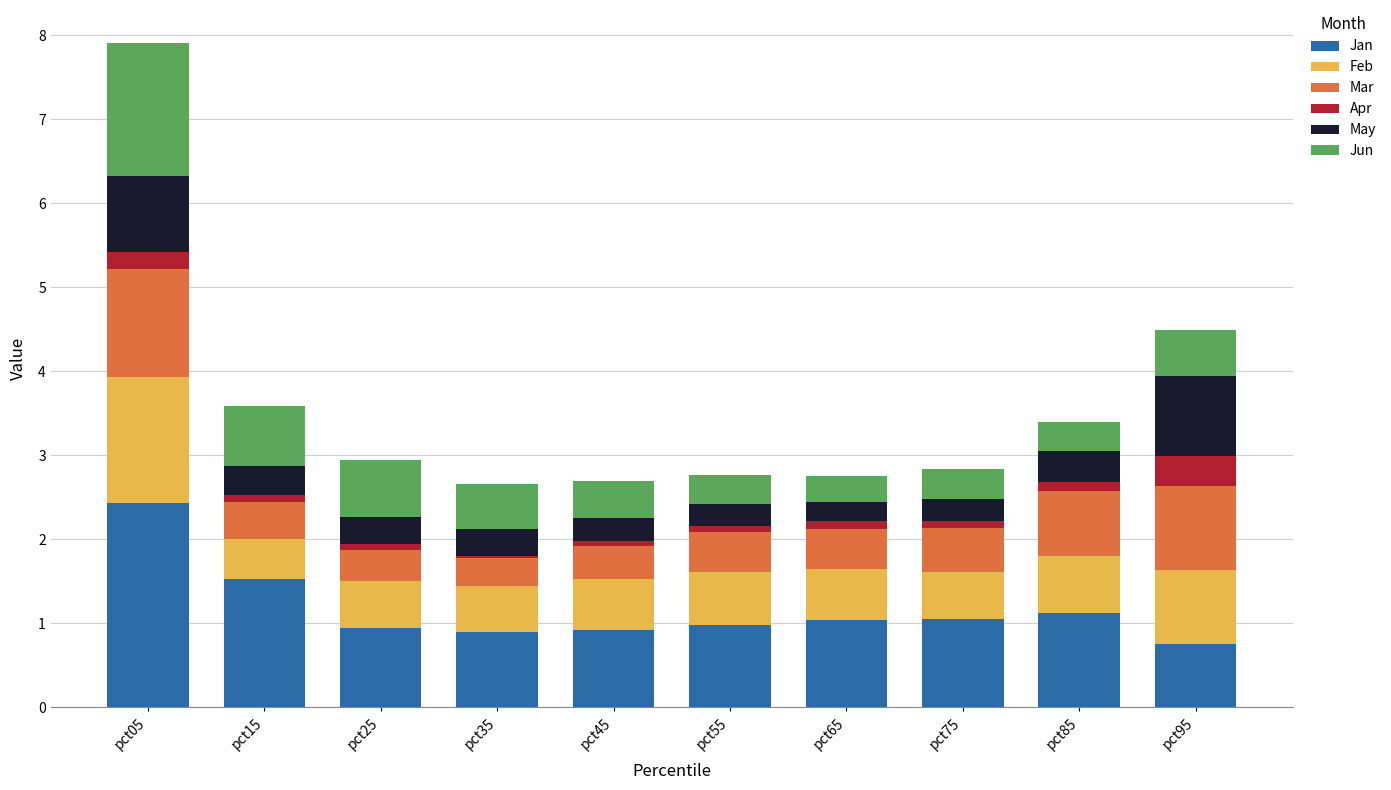

What is the highest value of the Jan series?

2.4